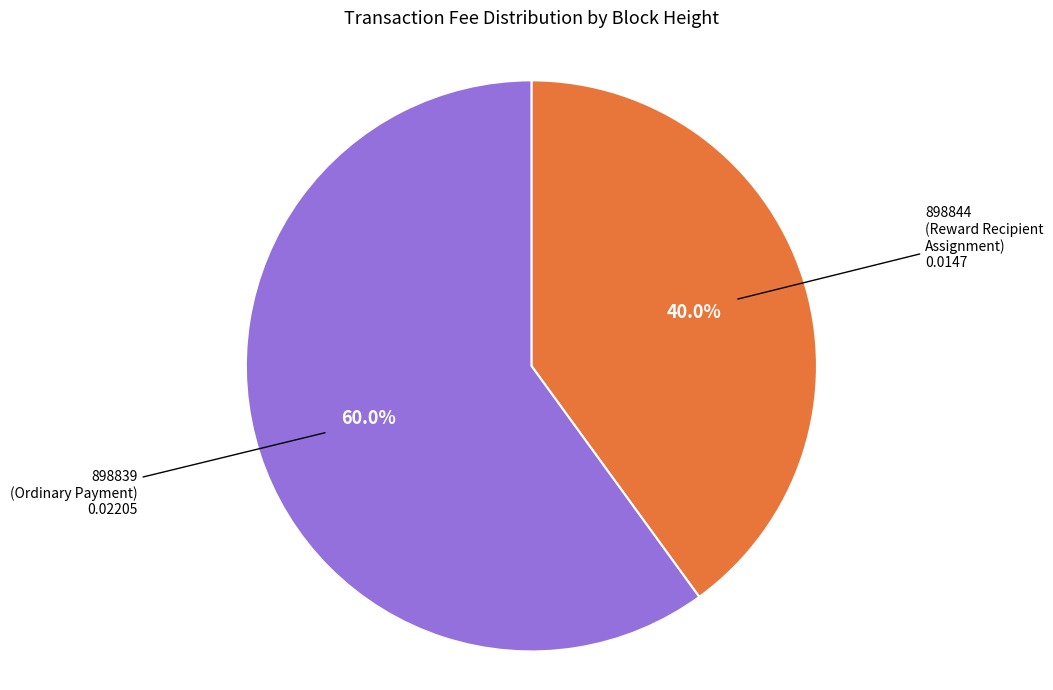

How many segments does this pie chart have?

2